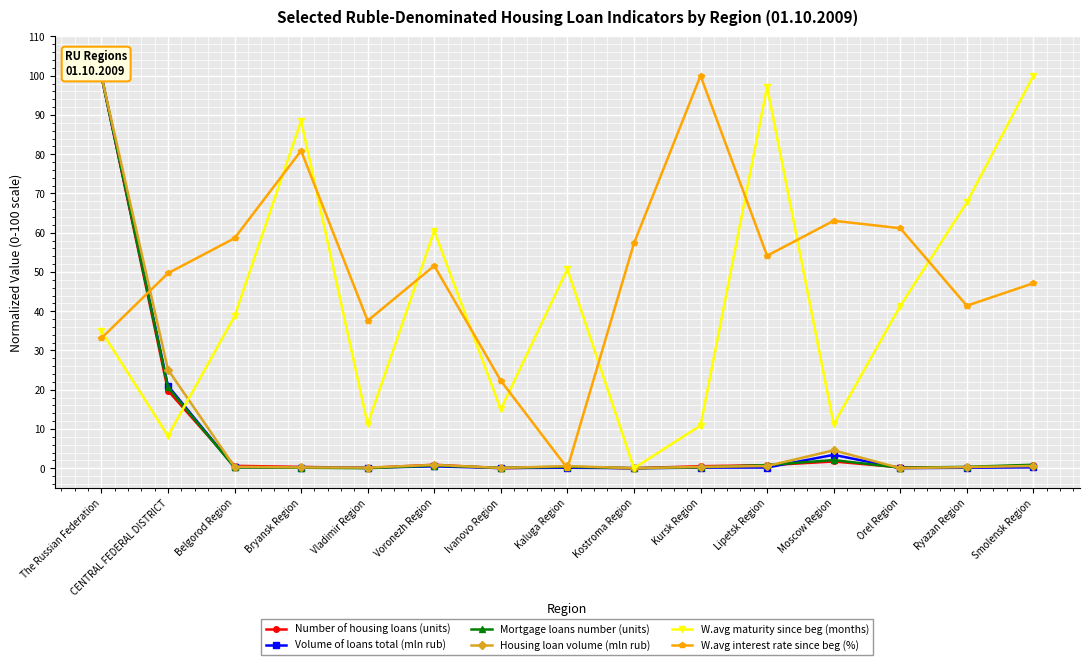

What is the maximum value for Volume of loans total (mln rub)?

100.0